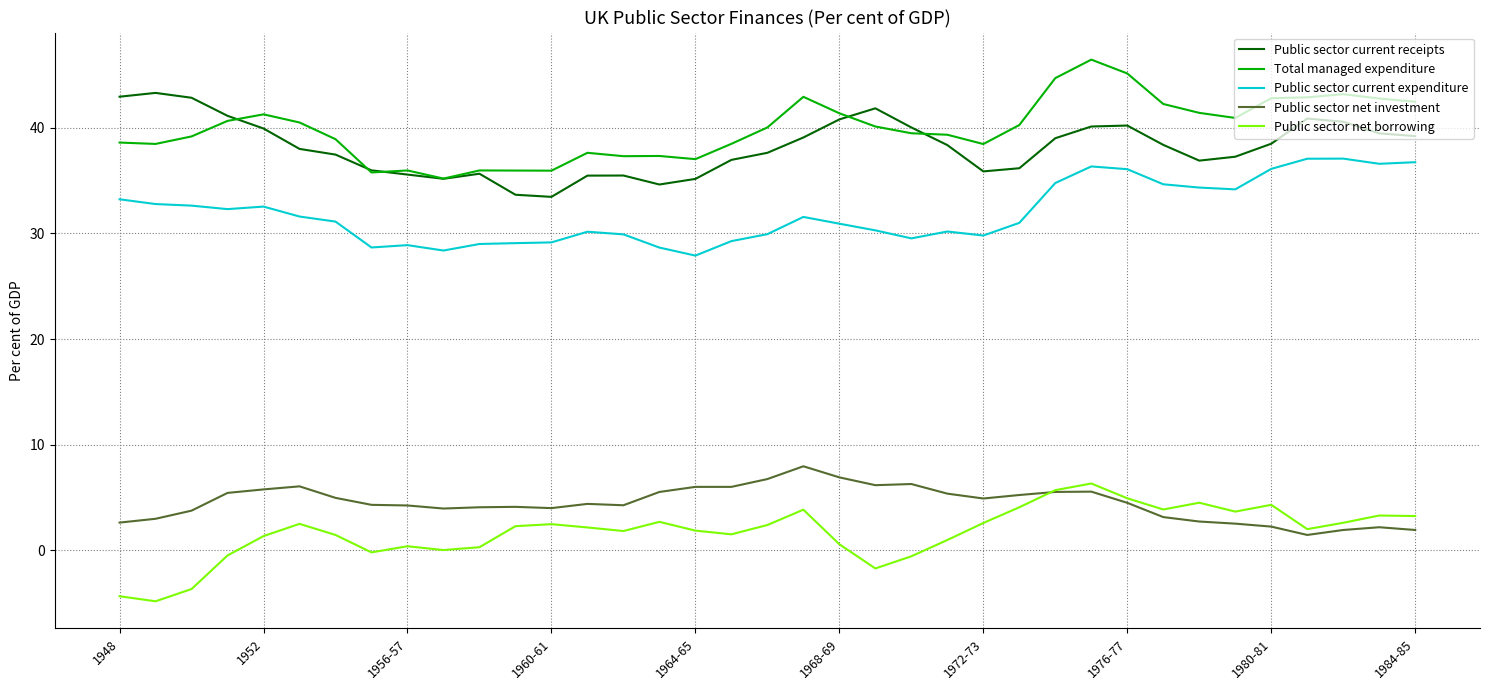

What is the minimum value shown in the chart?

-4.8